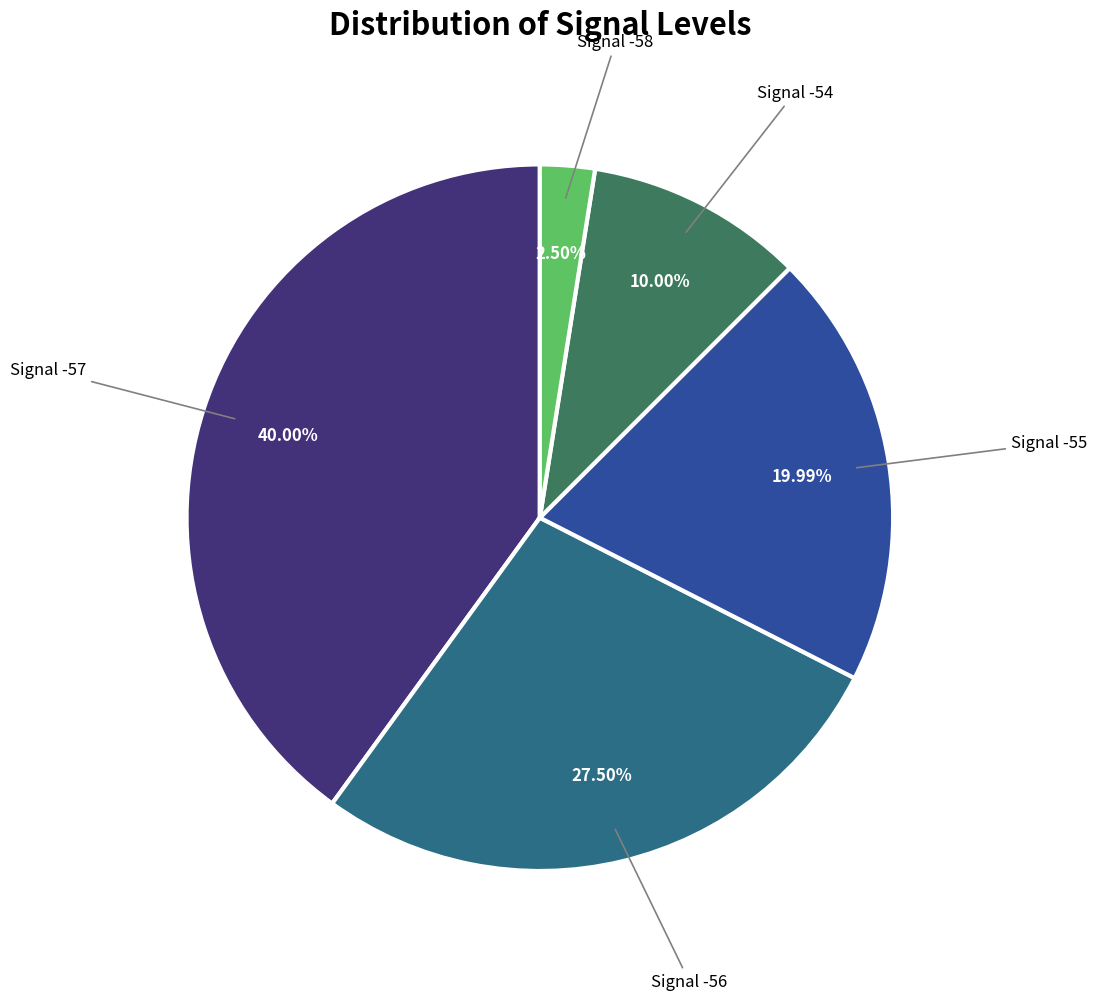

Does any single category account for the majority?

No